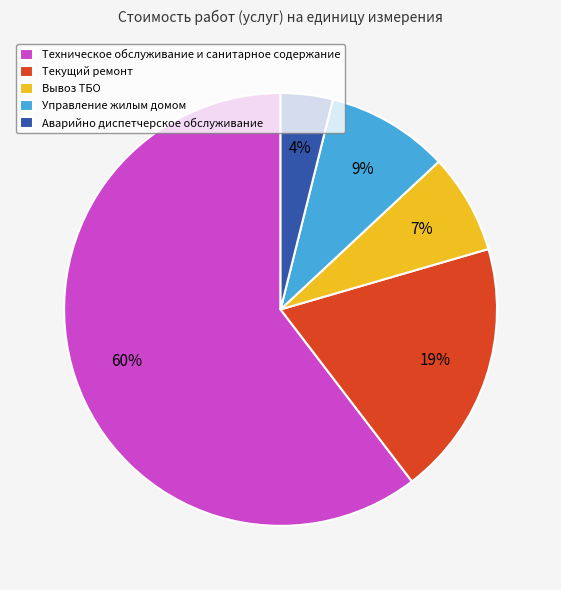

Rank the categories by value from lowest to highest.

Аварийно диспетчерское обслуживание, Вывоз ТБО, Управление жилым домом, Текущий ремонт, Техническое обслуживание и санитарное содержание